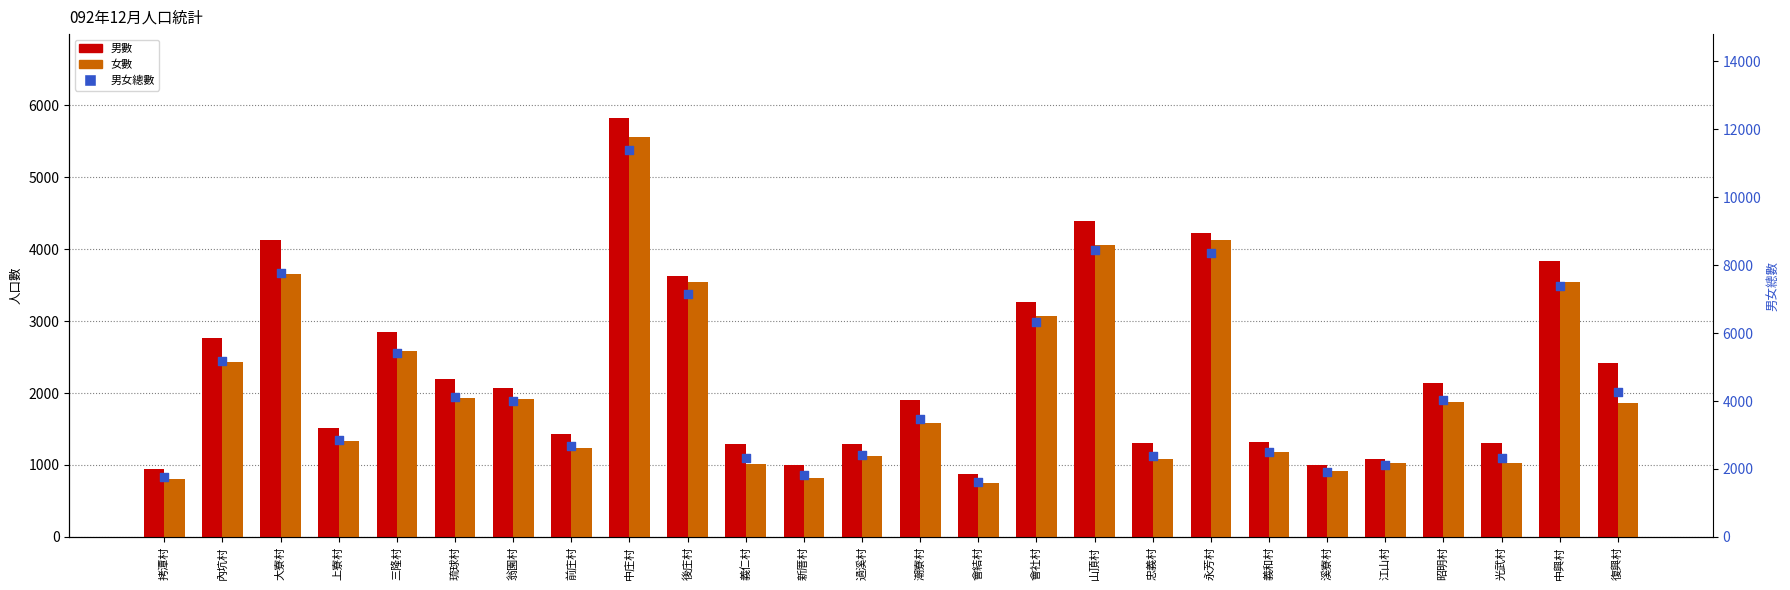

At which category is the sum across all series the highest?

中庄村